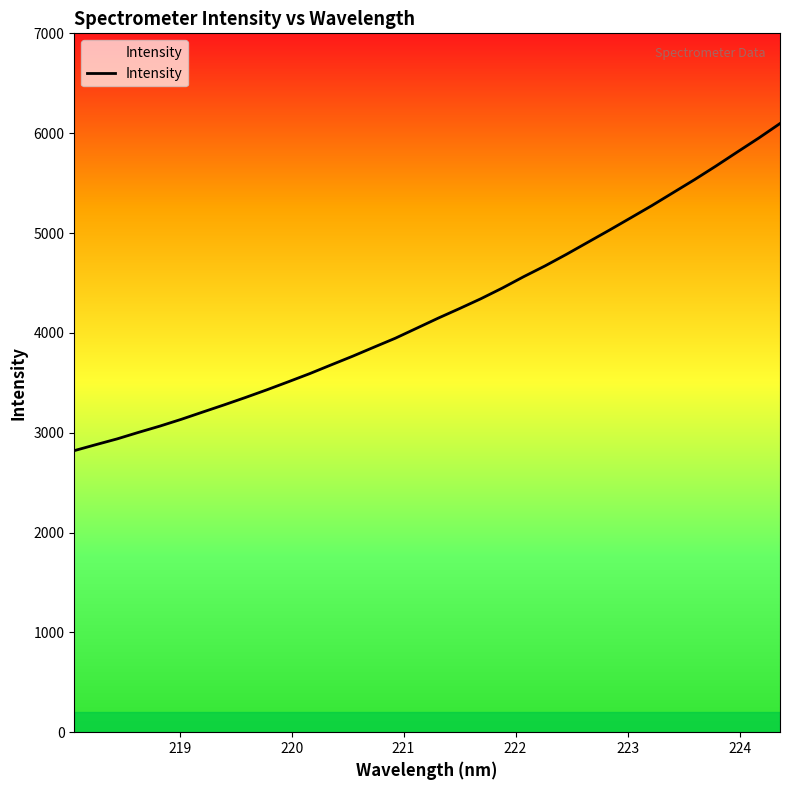

How many series are shown in this chart?

1